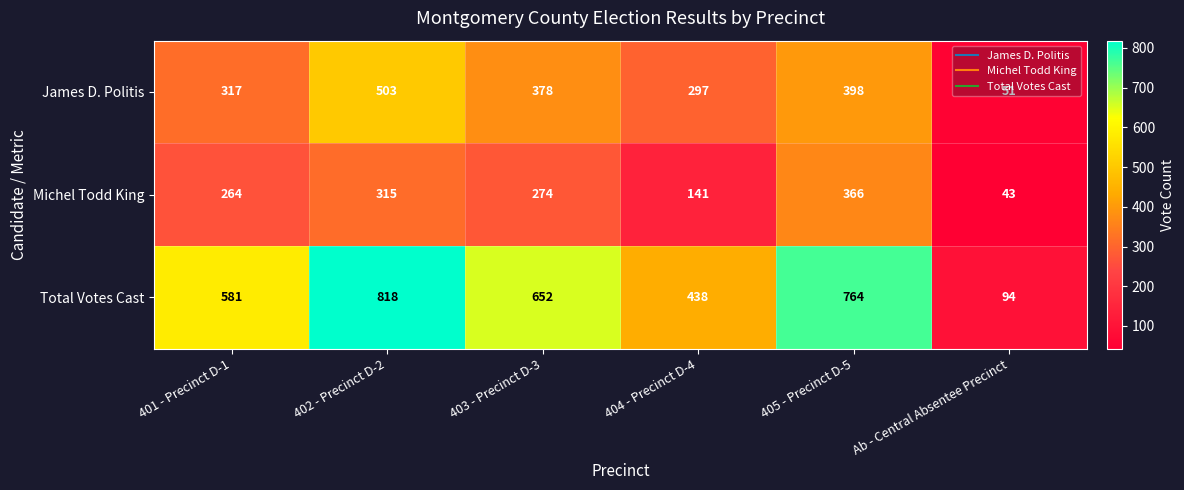

What is the difference between the maximum and second lowest values in the James D. Politis series?

206